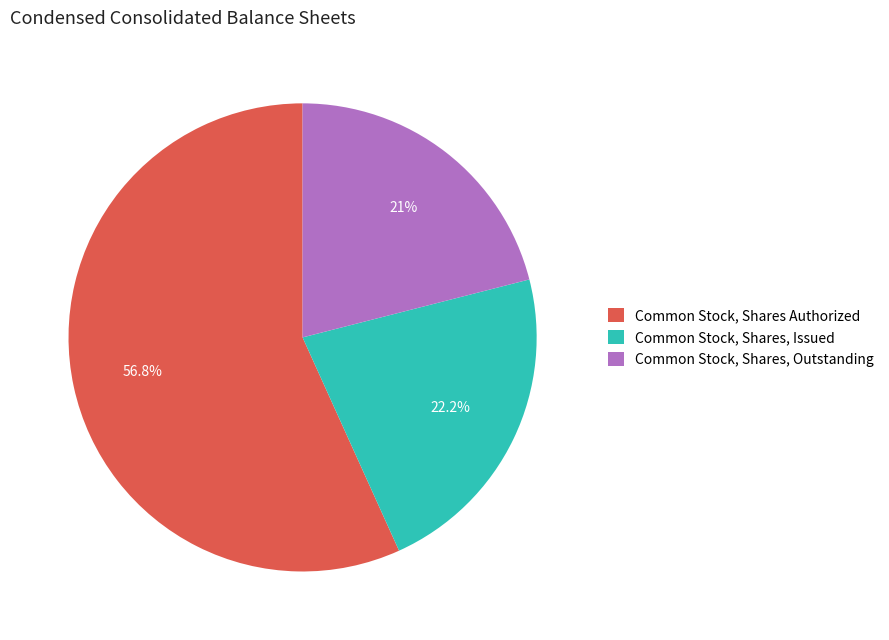

Which has a higher value, Common Stock, Shares, Outstanding or Common Stock, Shares, Issued?

Common Stock, Shares, Issued